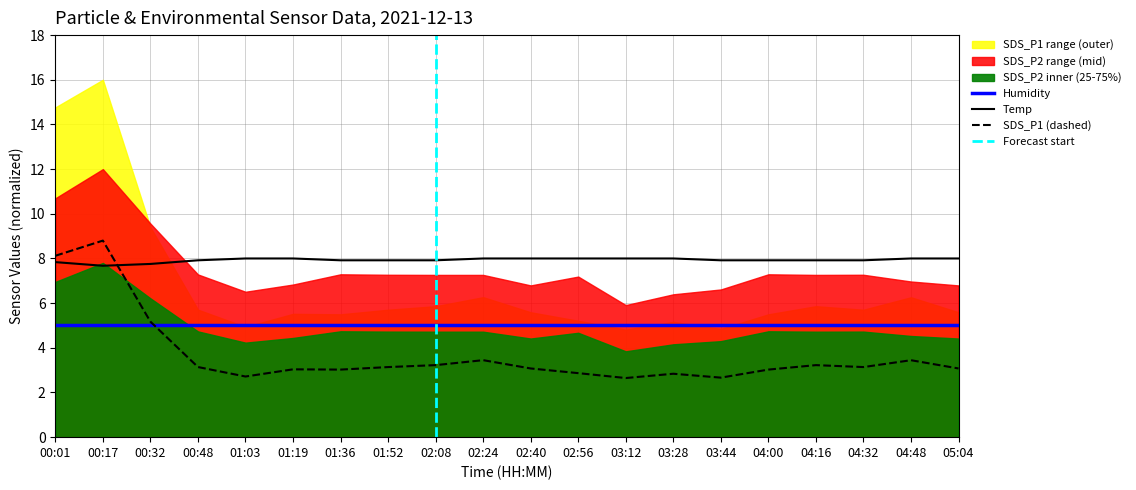

What is the value of the Temp point at the 1st from the left?

7.8